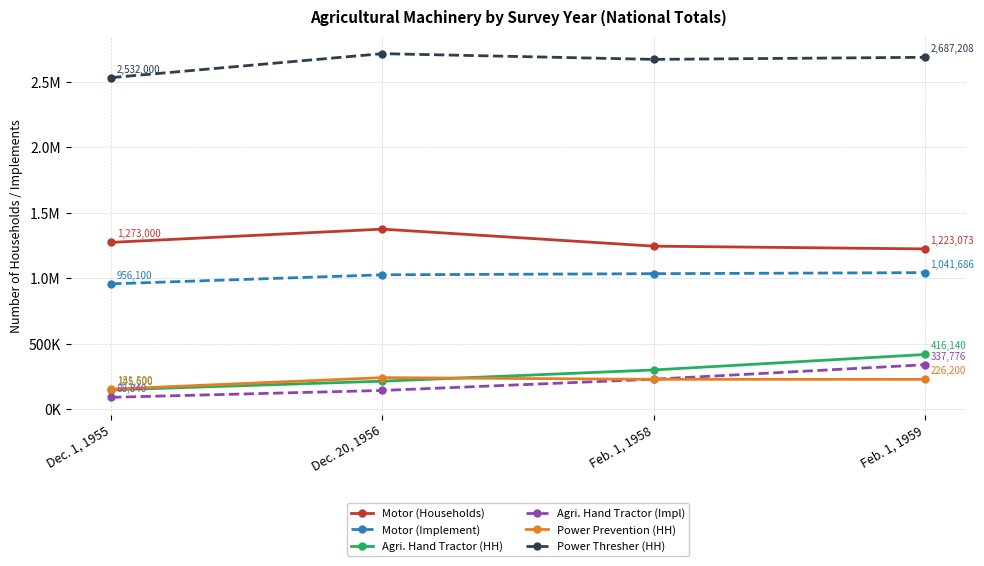

What is the total value across all series at Feb. 1, 1958?

5700623